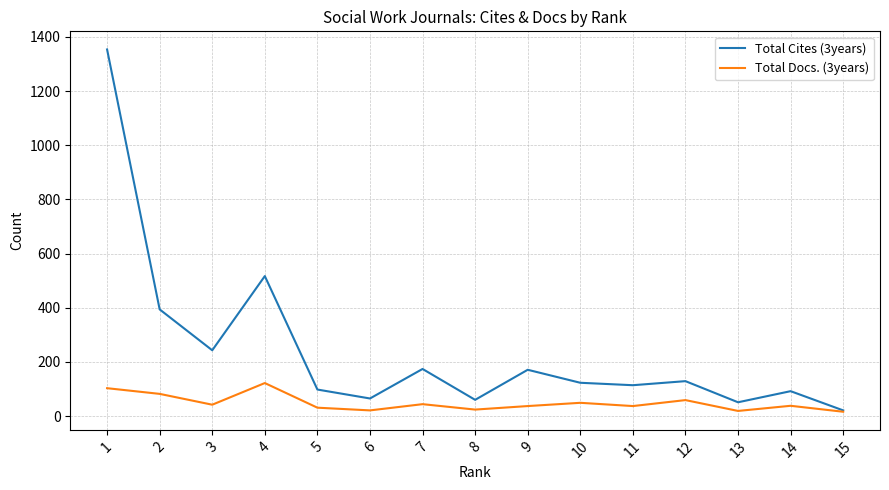

Which series has the widest spread of values?

Total Cites (3years)